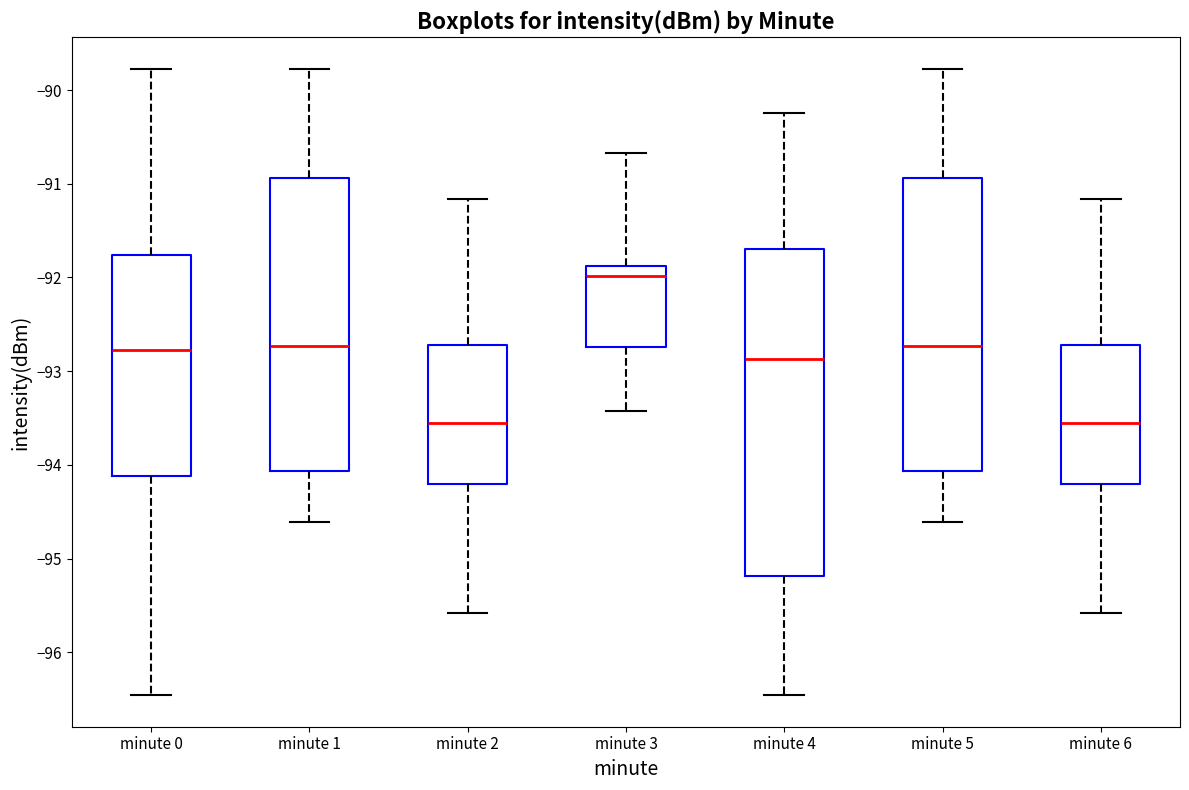

Which box is the tallest, from its lower edge to its upper edge?

minute 4